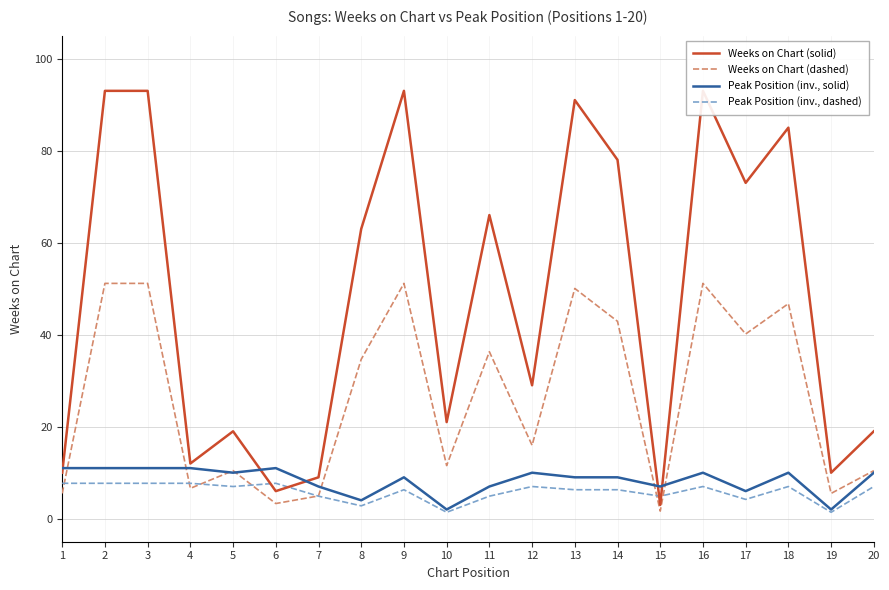

How many data points in Peak Position (inv., solid) are less than 10?

10